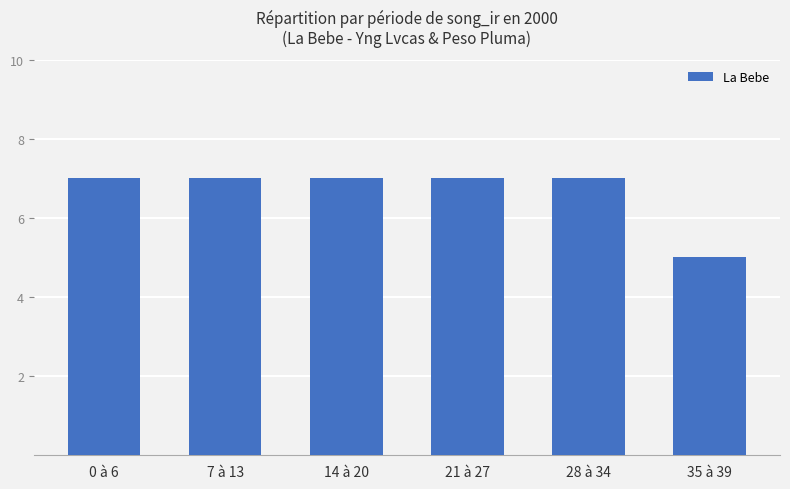

What is the sum of the values at 0 à 6 and 35 à 39?

12